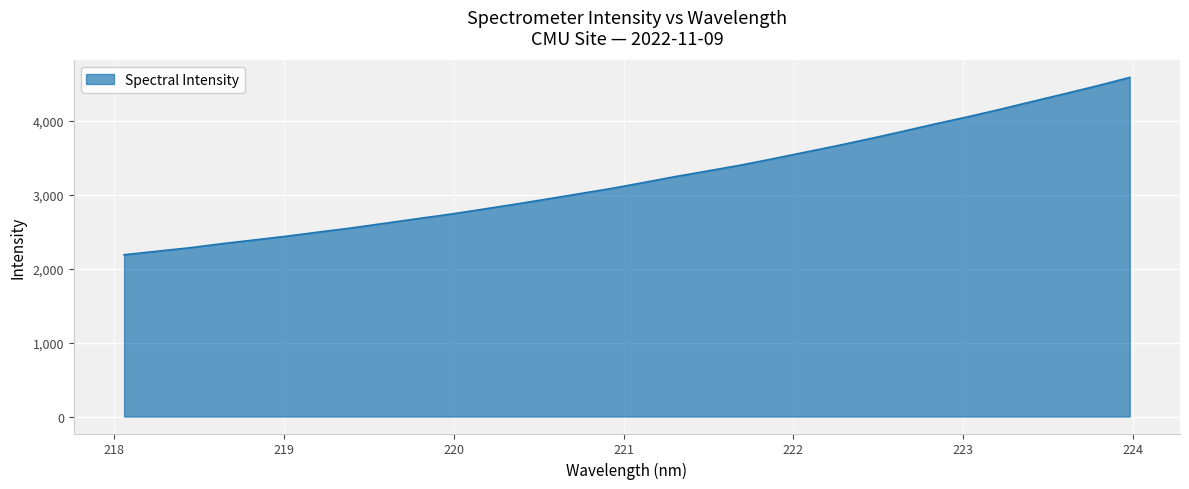

What is the smallest value displayed?

2189.6